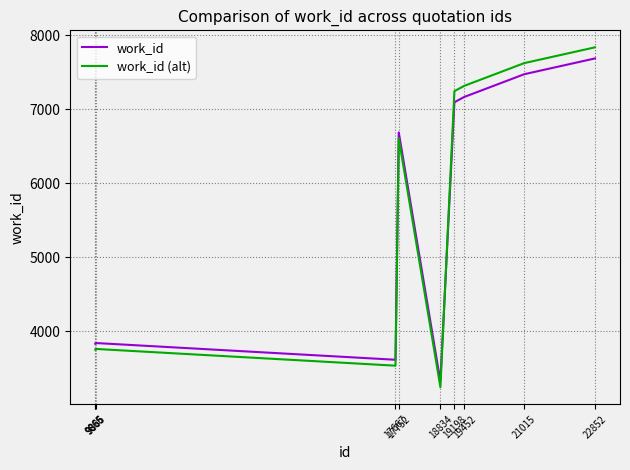

At which category is the sum across all series the highest?

22852